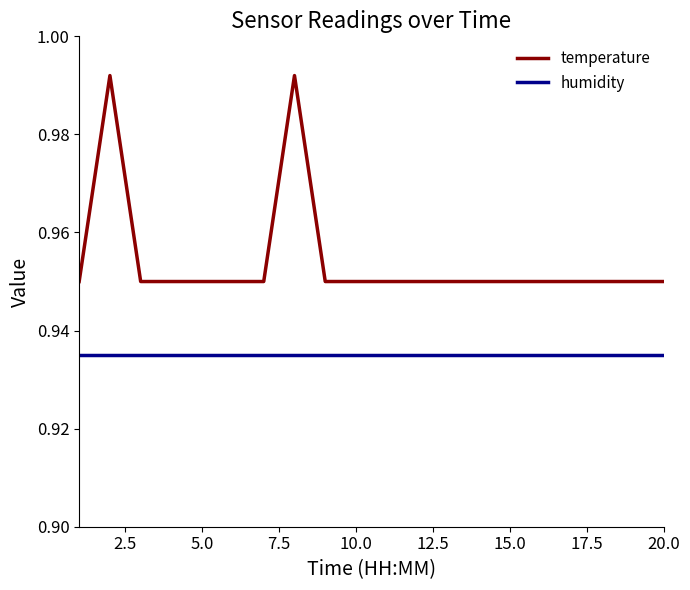

Rank the series by their average value, from highest to lowest.

temperature, humidity